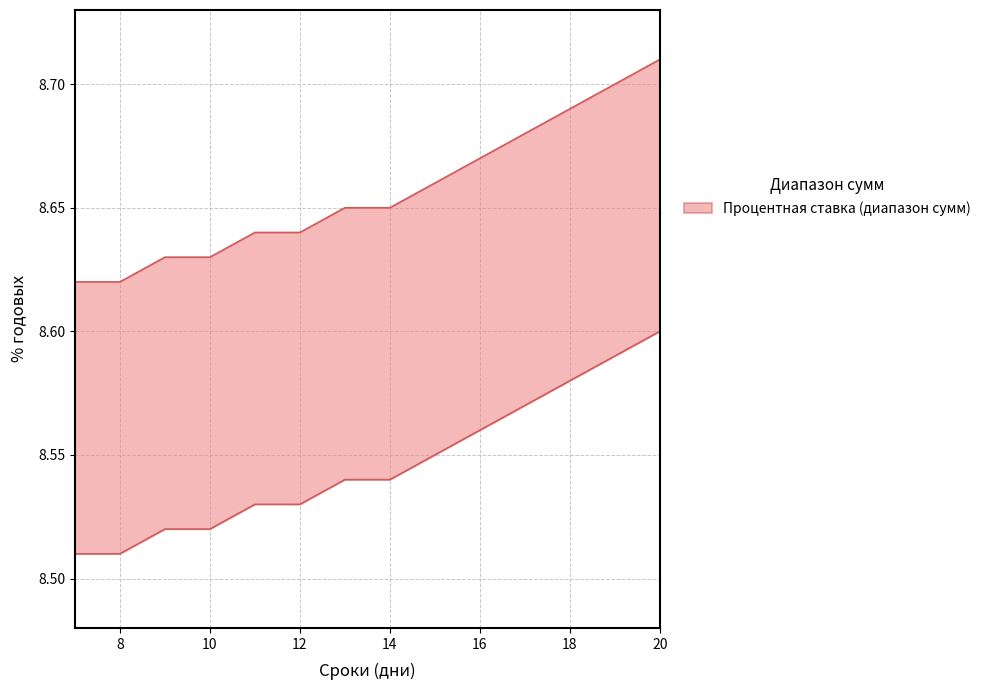

Does the chart display data point markers on the line(s)?

No